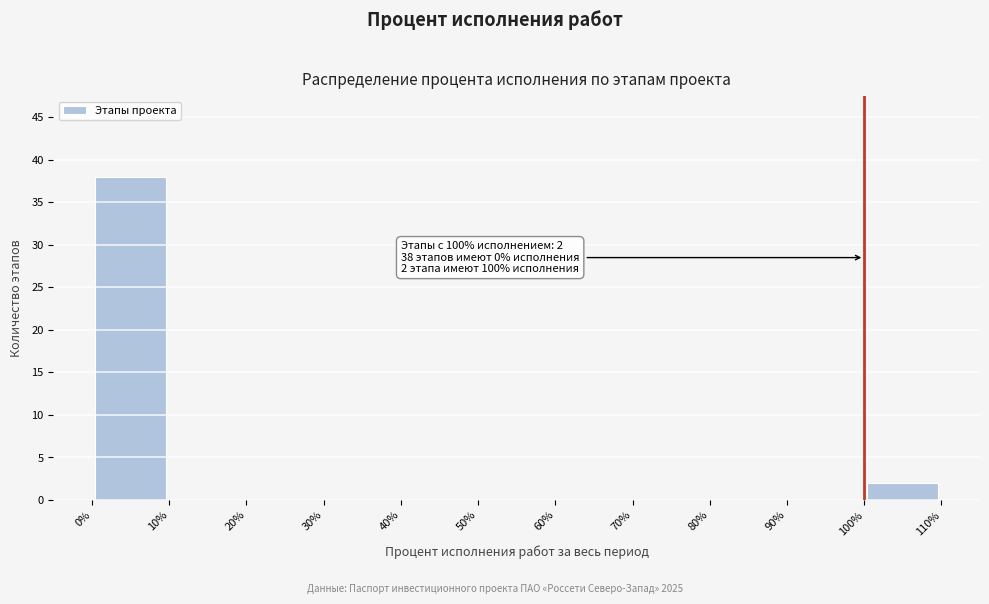

Over which range of the x-axis is the bar tallest?

0% to 10%